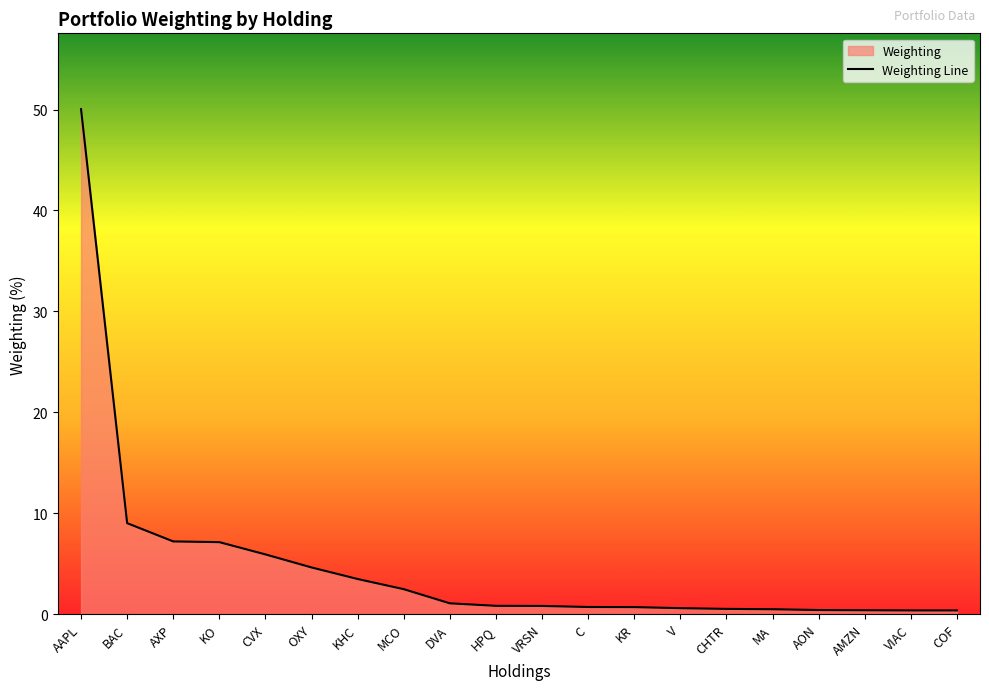

What is the sum of all values?

97.5